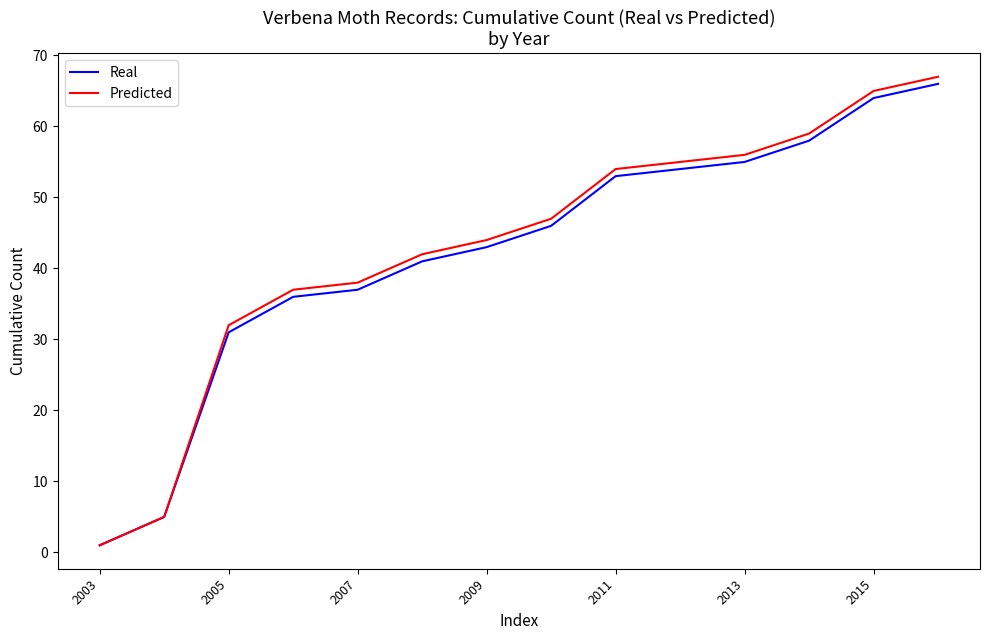

How many lines are shown in the chart?

2